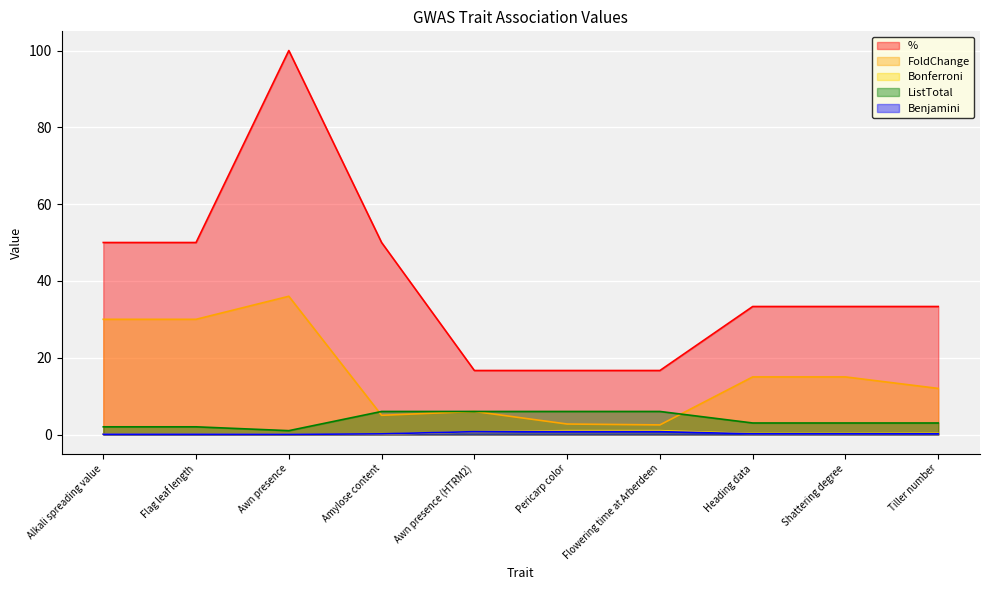

What is the greatest value displayed?

100.0